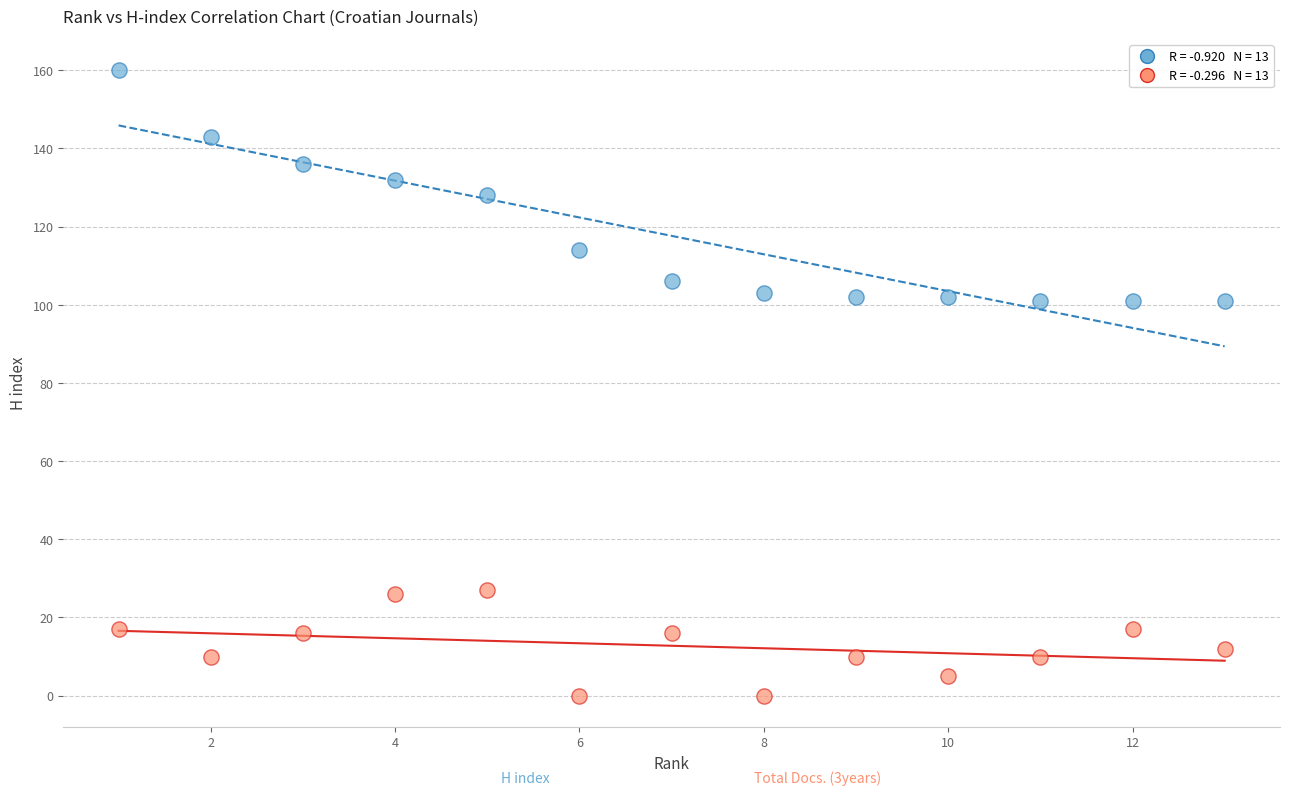

Across all data points, what is the range of Y values (max minus min)?

160